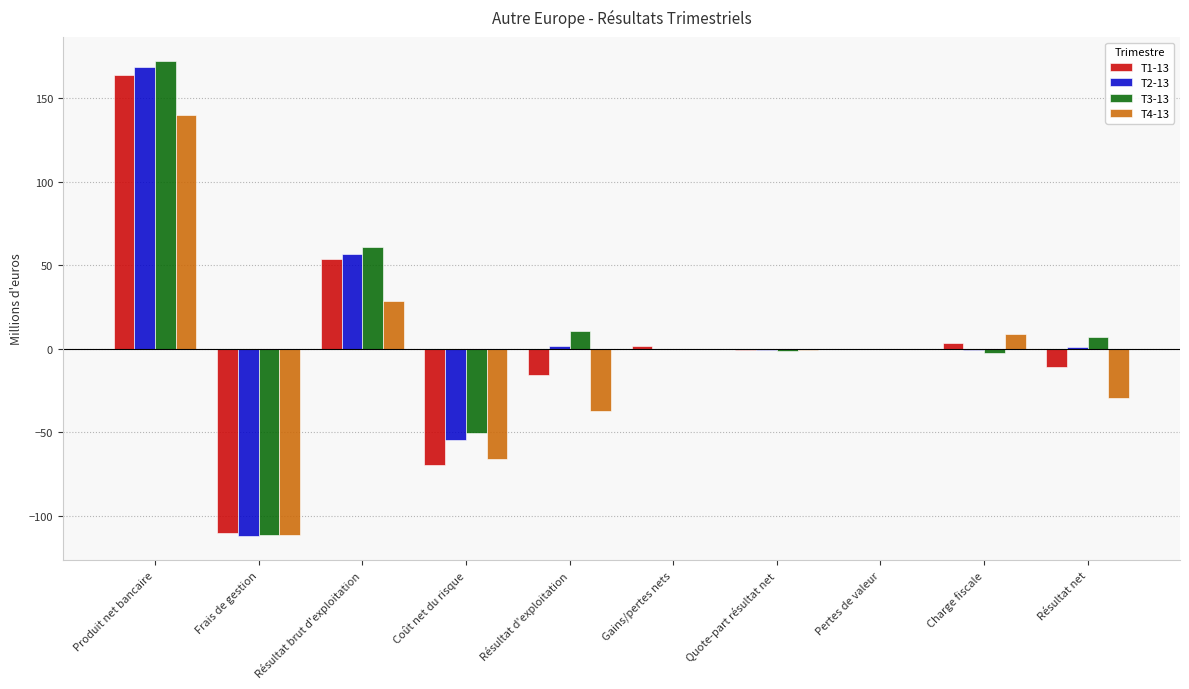

Which series has the widest spread of values?

T3-13